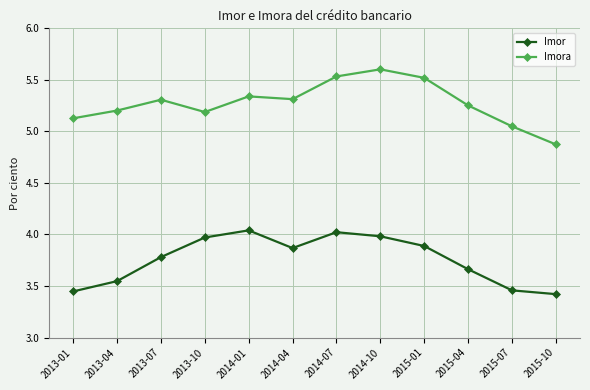

At which category does the chart reach its peak across all series?

2014-10